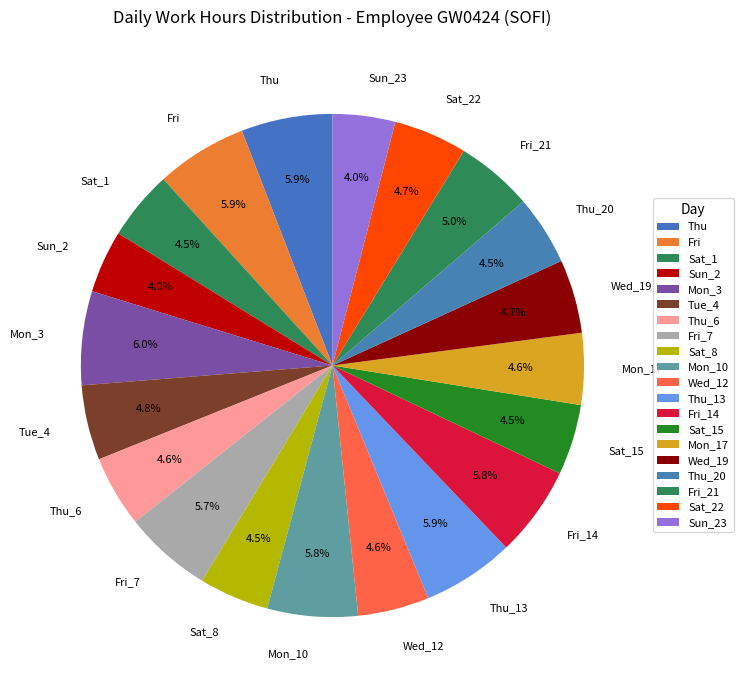

Between Sun_23 and Tue_4, which is larger?

Tue_4